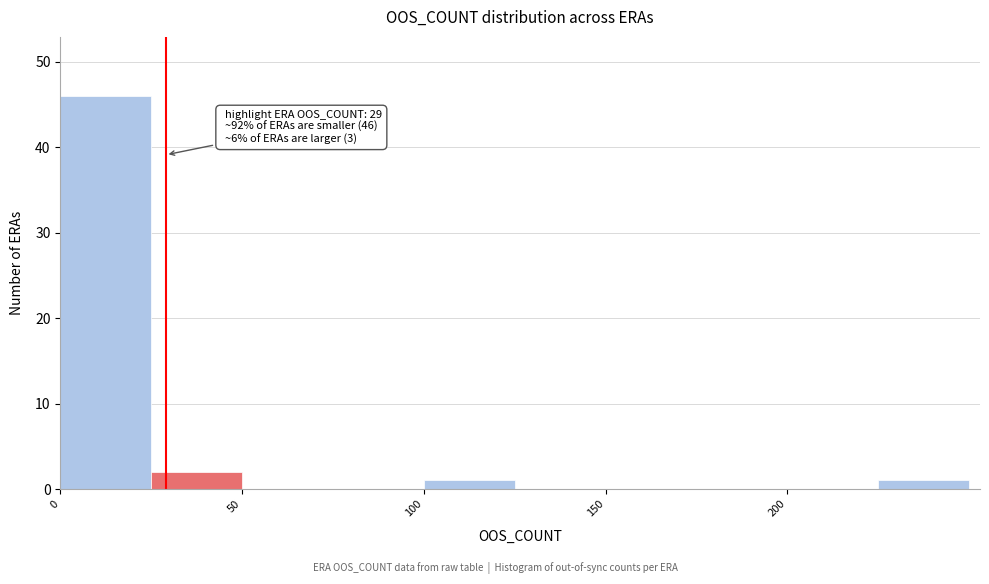

Which range on the x-axis has the tallest bar?

0 to 25